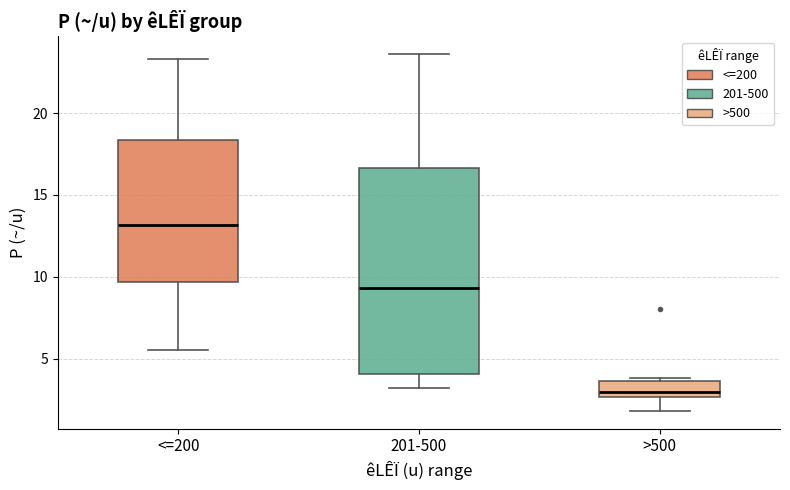

Which box's median line is the highest?

<=200